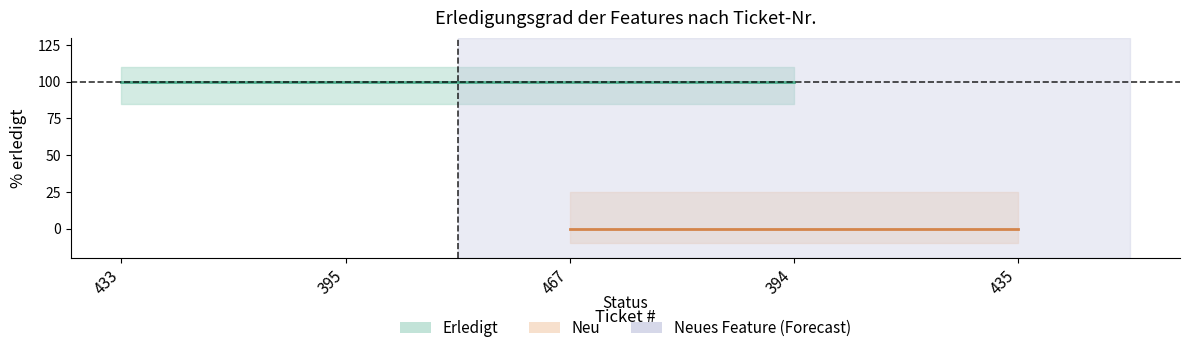

Which category has the highest value across all series?

433